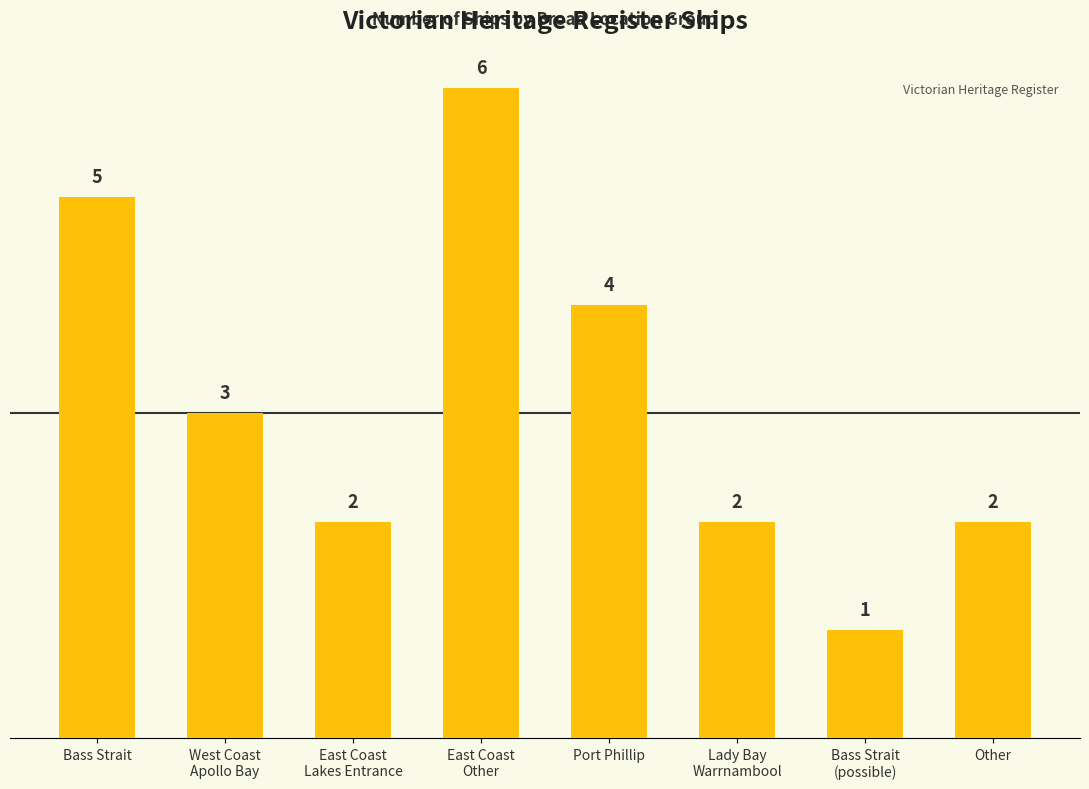

What is the sum of the values at Other and Port Phillip?

6